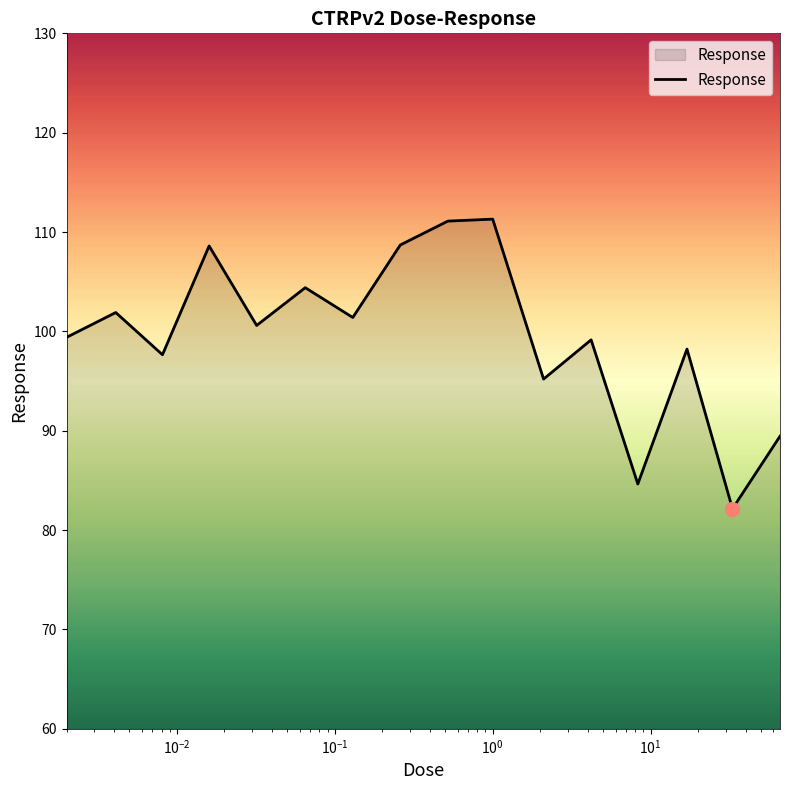

What is the minimum value shown in the chart?

82.2